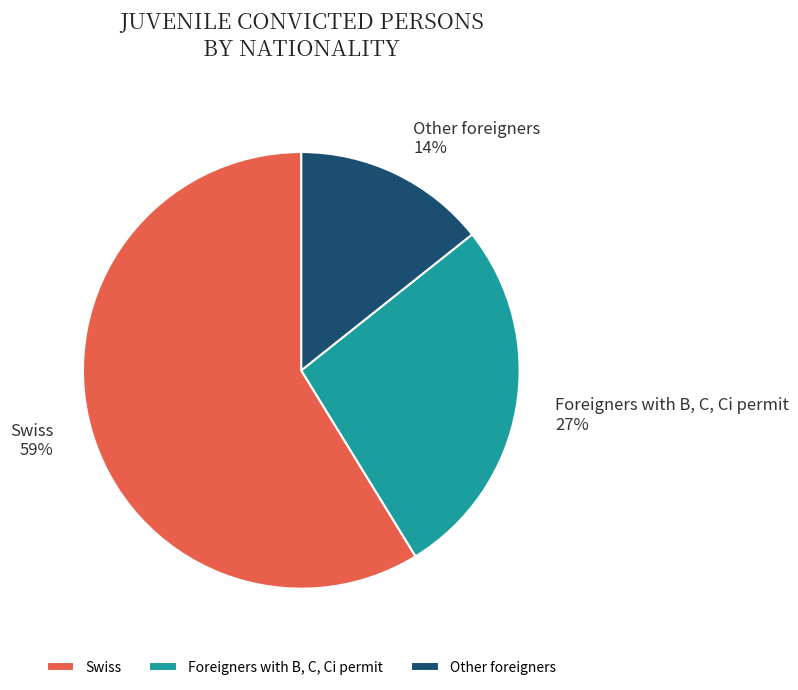

Is it true that Other foreigners is 14% of the pie?

True